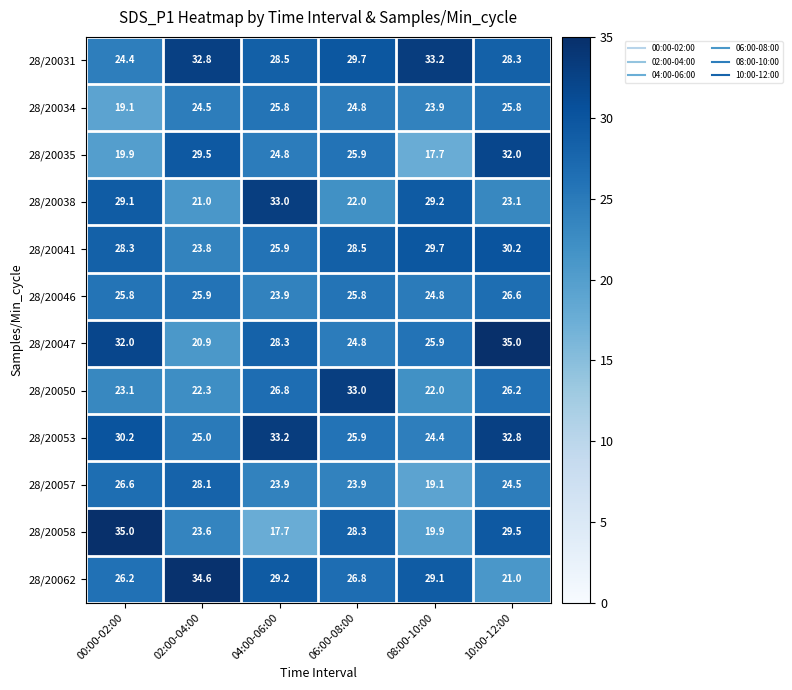

Where does the 28/20041 series first go above 28?

00:00-02:00